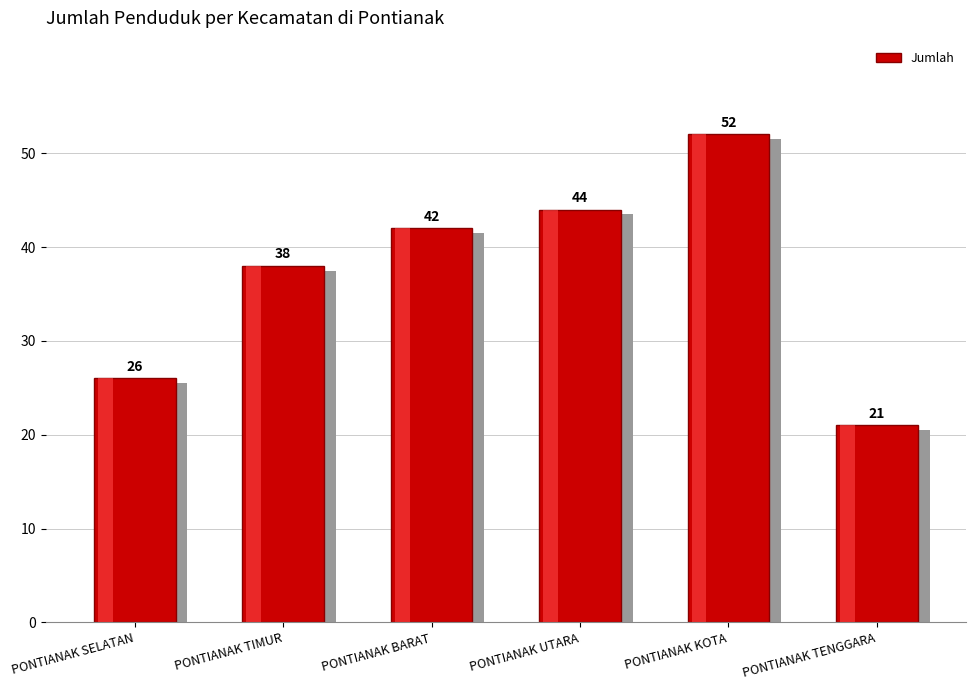

True or false: the data shows 44 at PONTIANAK UTARA.

True